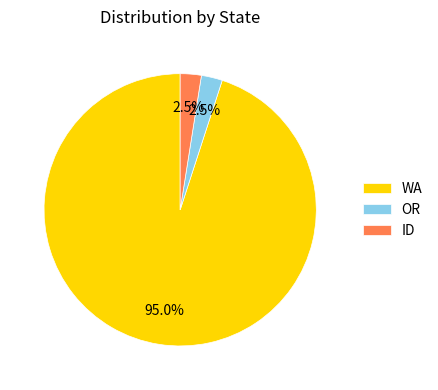

To the nearest percent, what portion does WA represent?

95%